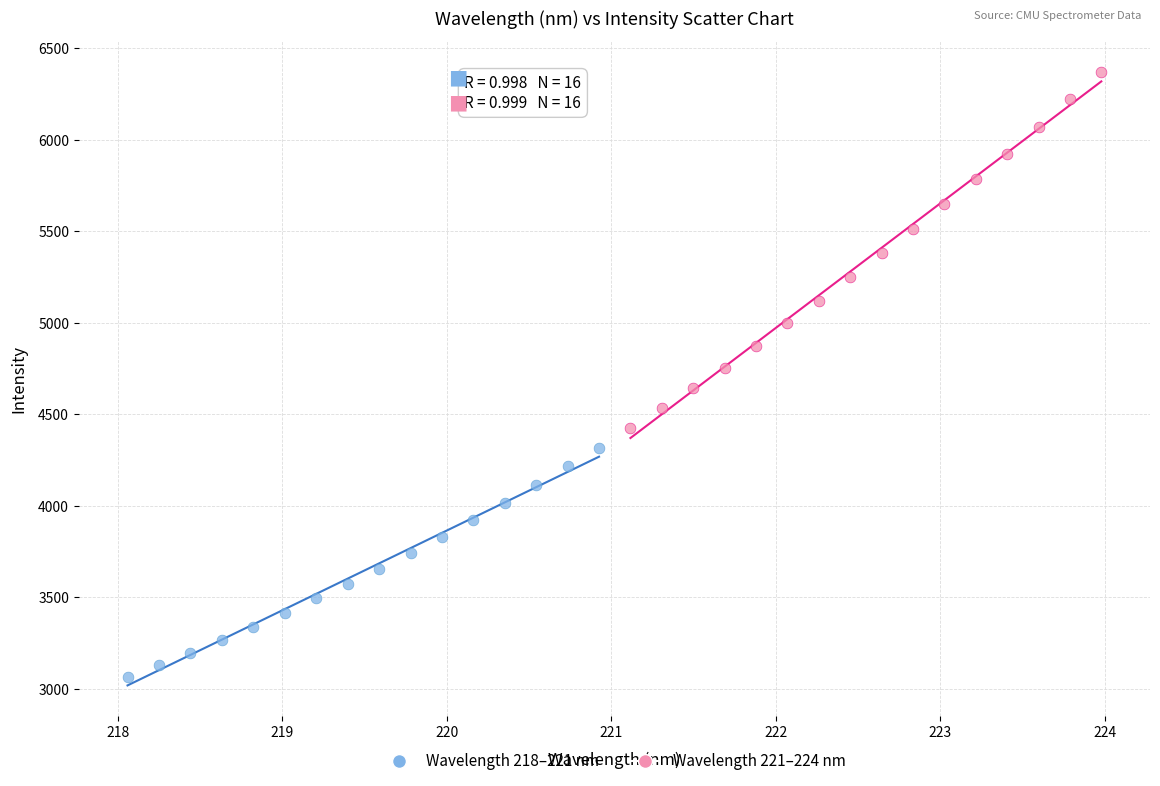

Which series contains the highest Y value?

Wavelength 221–224 nm